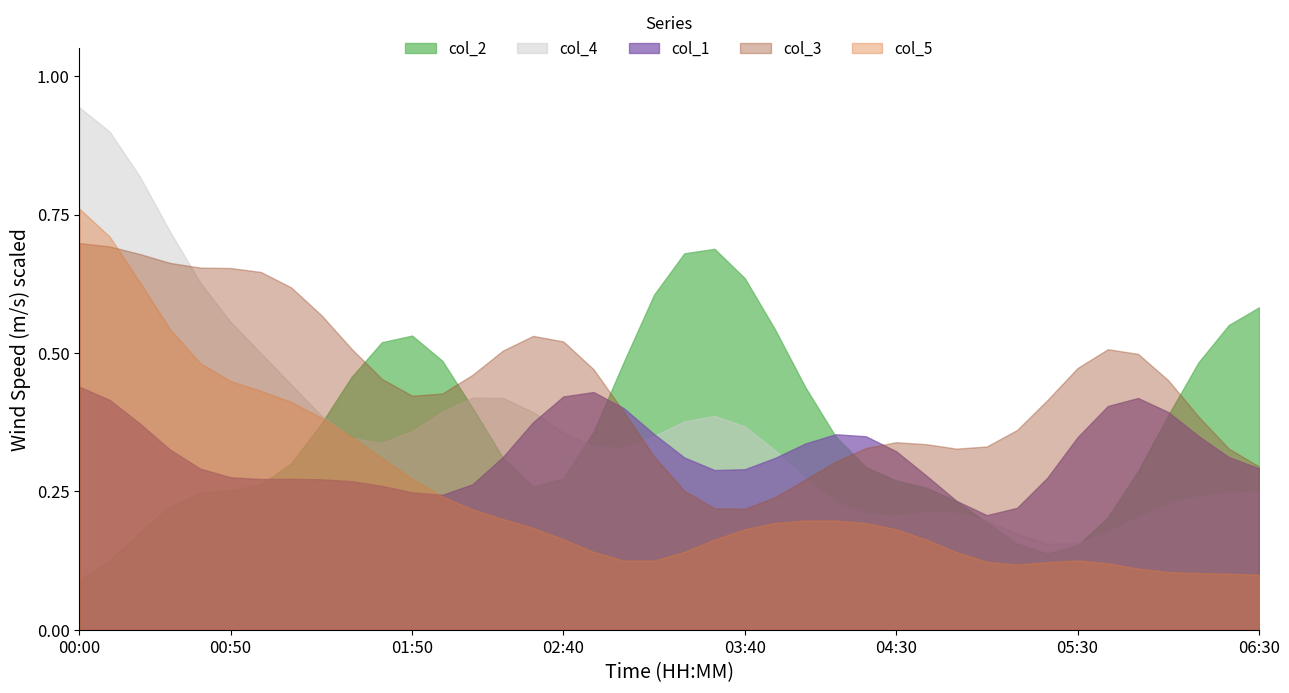

What is the difference between the second highest and second lowest values in the col_5 series?

0.4